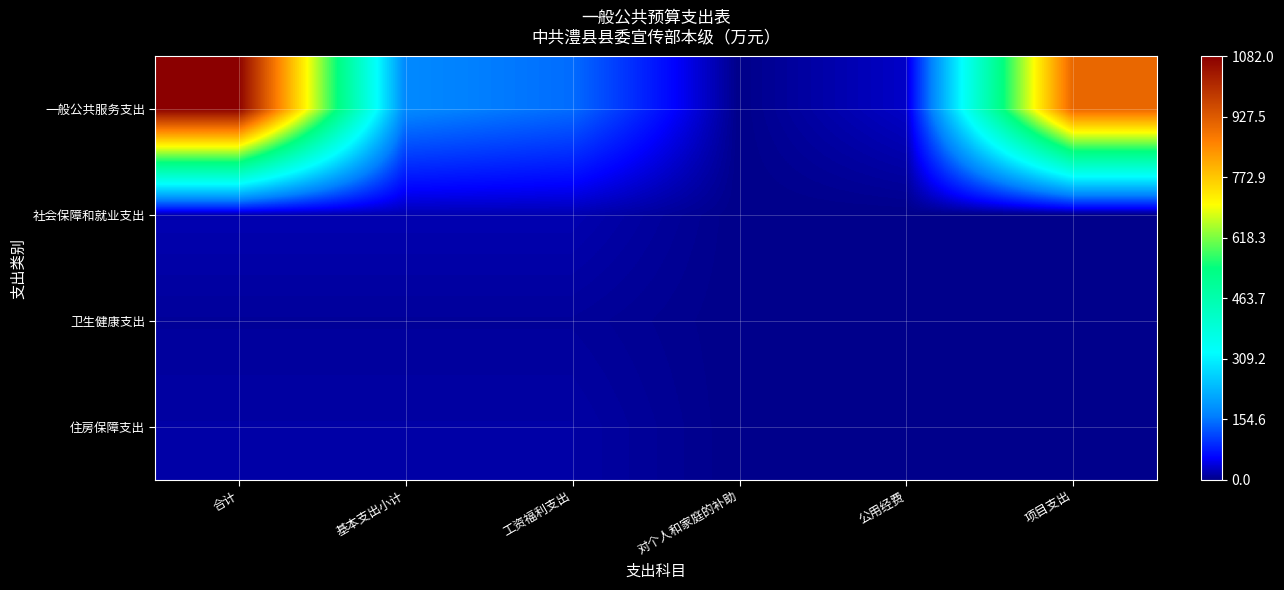

Between 公用经费 and 基本支出小计, which is larger?

基本支出小计